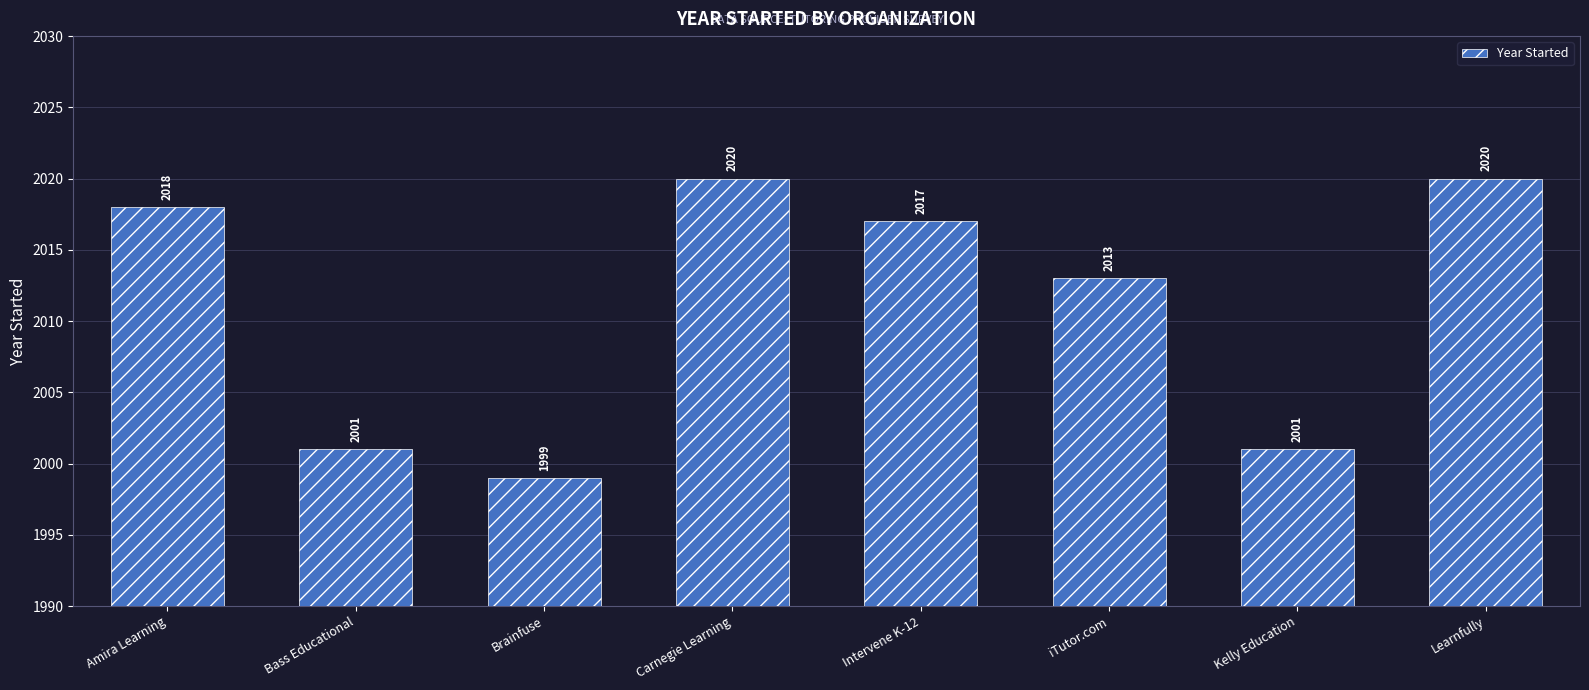

What is the value of the 6th bar from the left?

2013